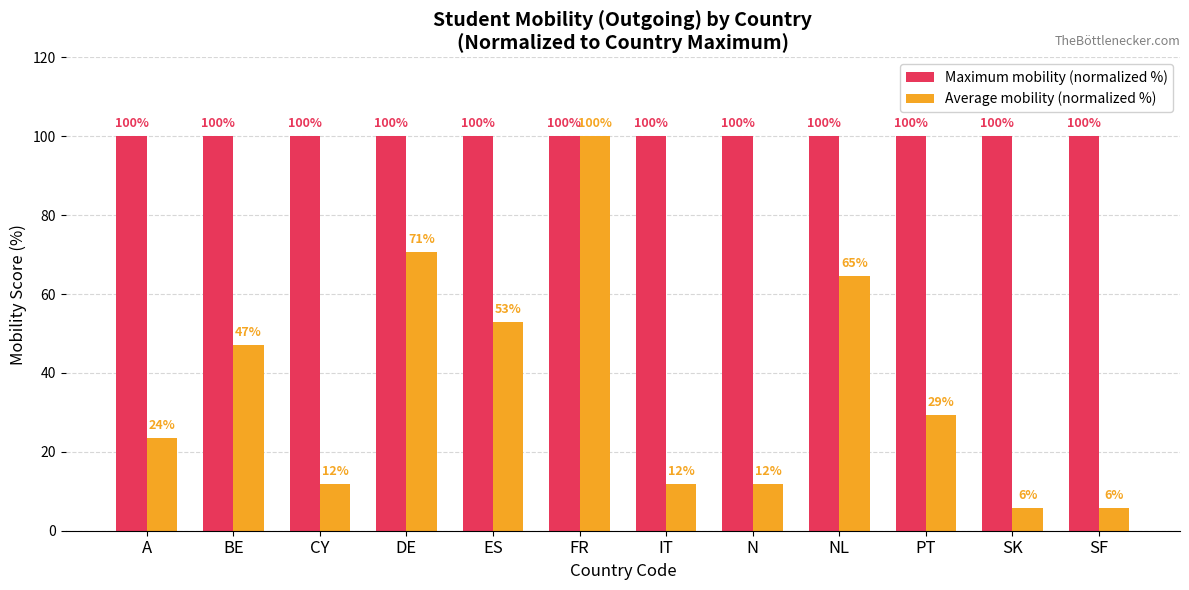

Is the value of Maximum mobility (normalized %) at FR greater than the value of Average mobility (normalized %) at IT?

Yes